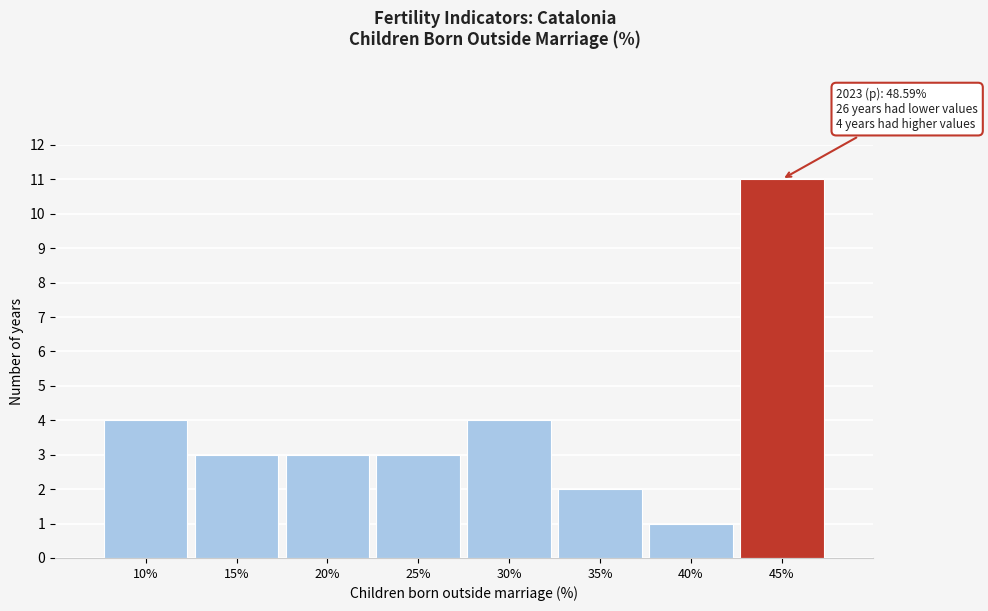

Reading right to left, list all the values displayed in this chart.

45%=11	40%=1	35%=2	30%=4	25%=3	20%=3	15%=3	10%=4